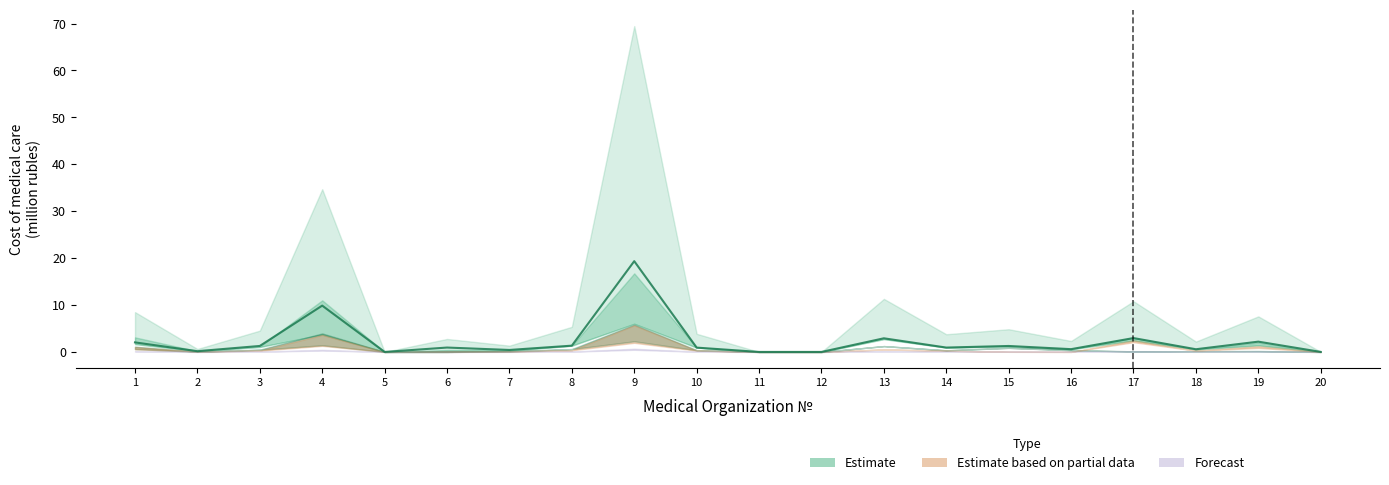

Does the chart have visible grid lines?

No